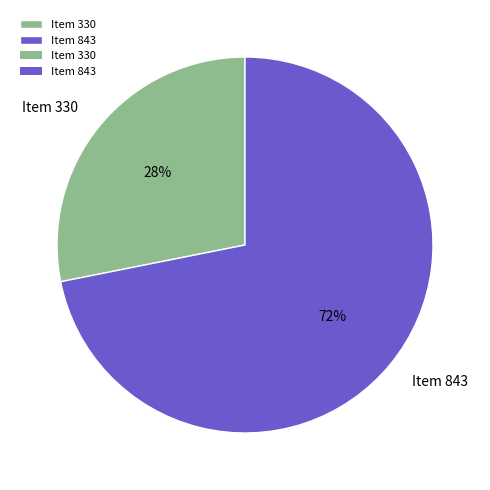

To the nearest percent, what is the difference between the Item 330 and Item 843 slice percentages?

44%